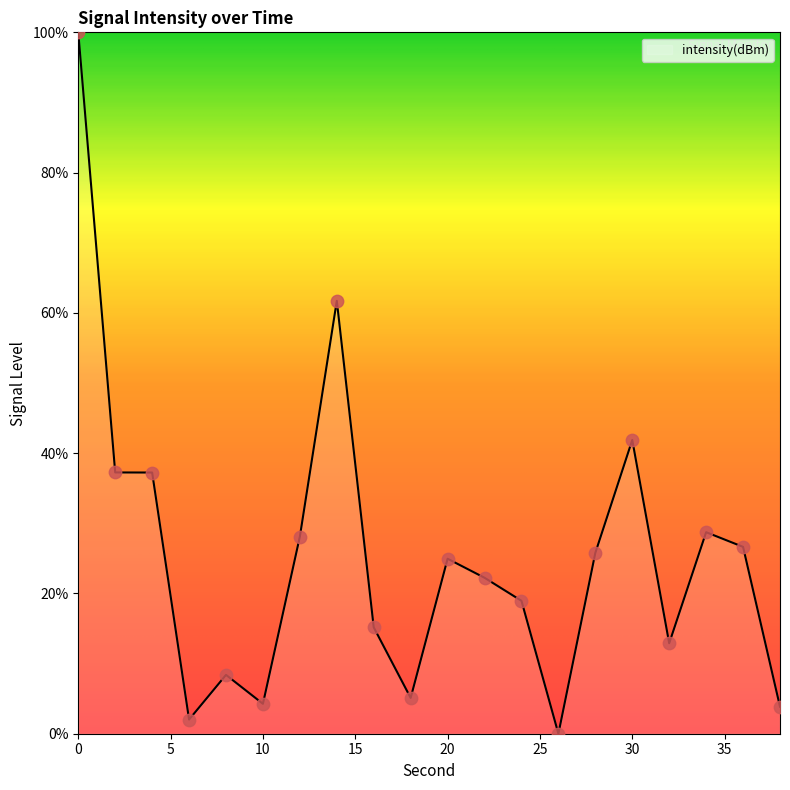

What is the greatest value displayed?

100.0